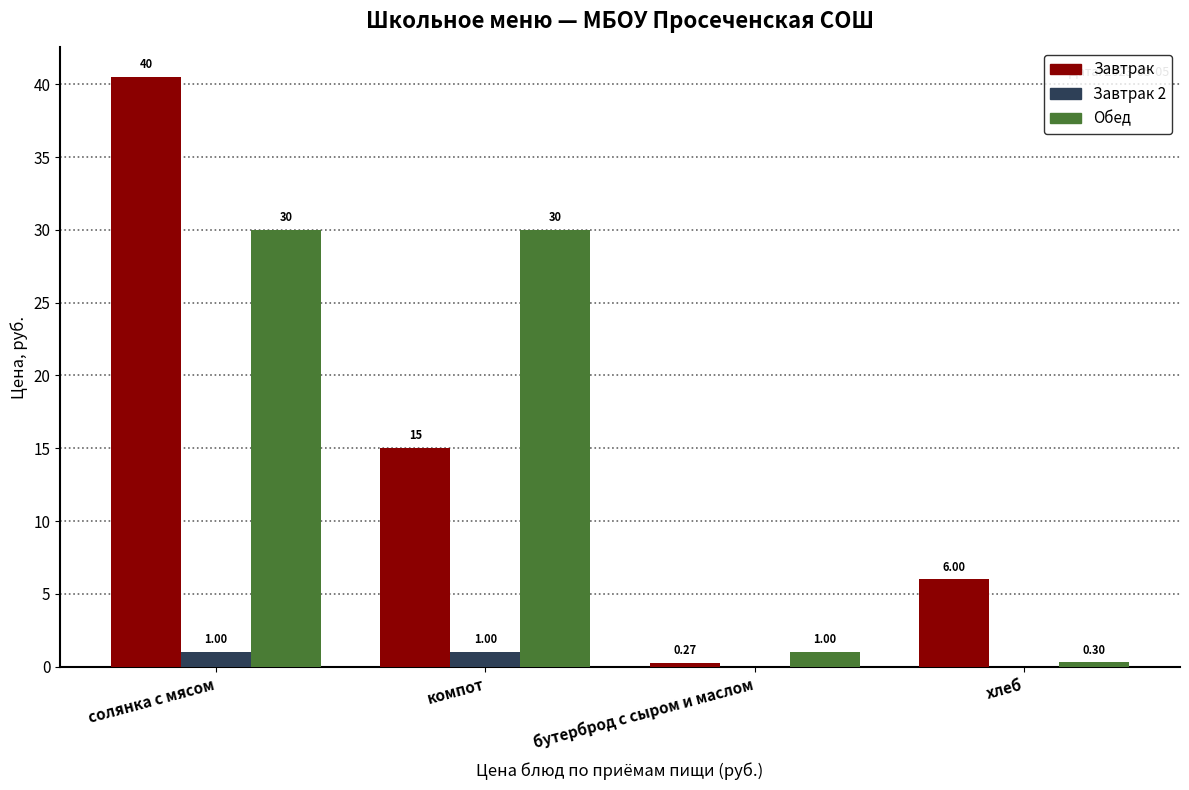

Between солянка с мясом and компот, which series saw the biggest shift?

Завтрак